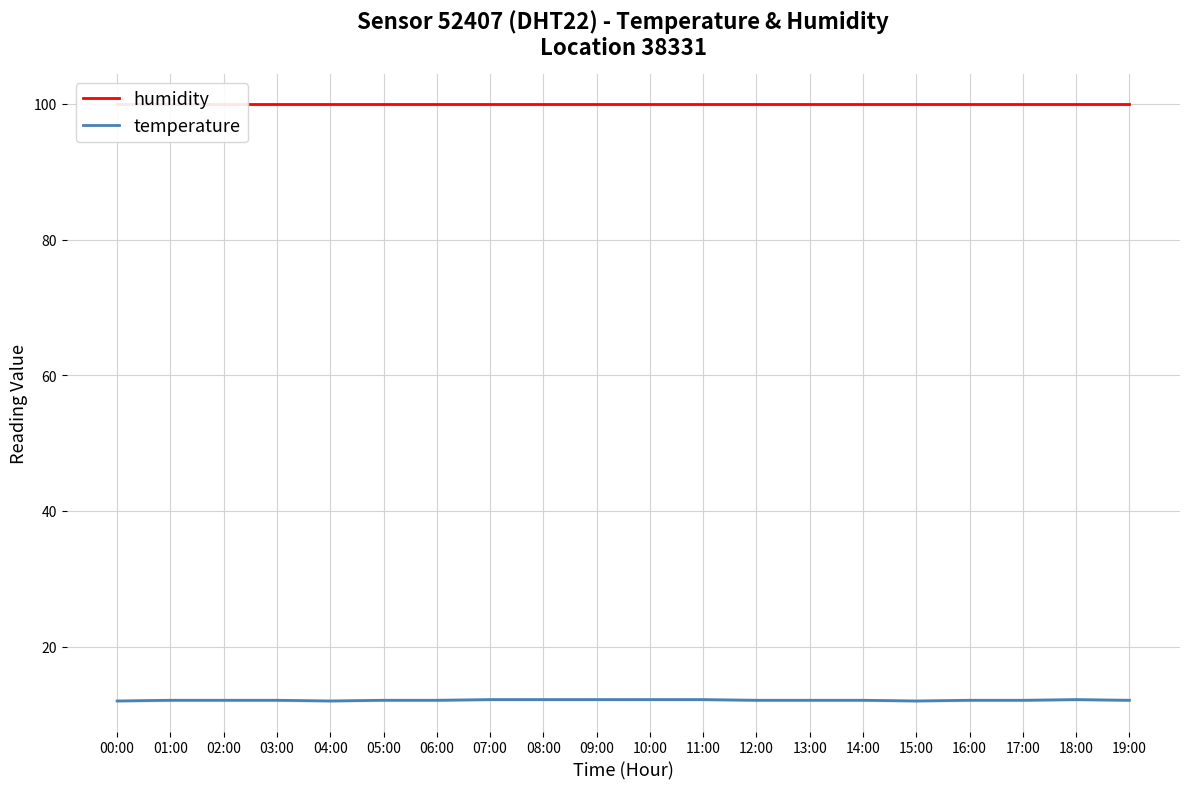

What is the value of the temperature point at the 16th from the left?

12.0